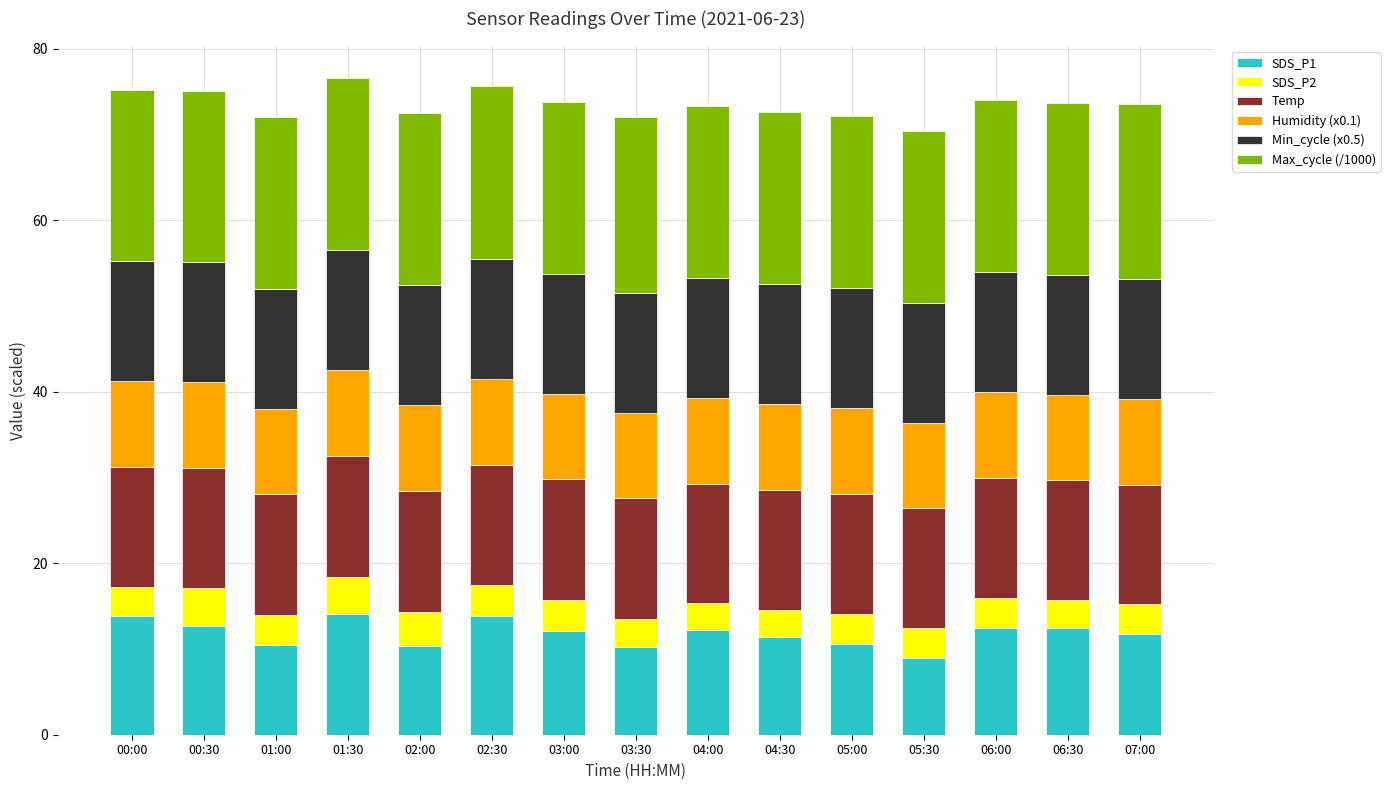

What is the highest value of the SDS_P1 series?

14.0